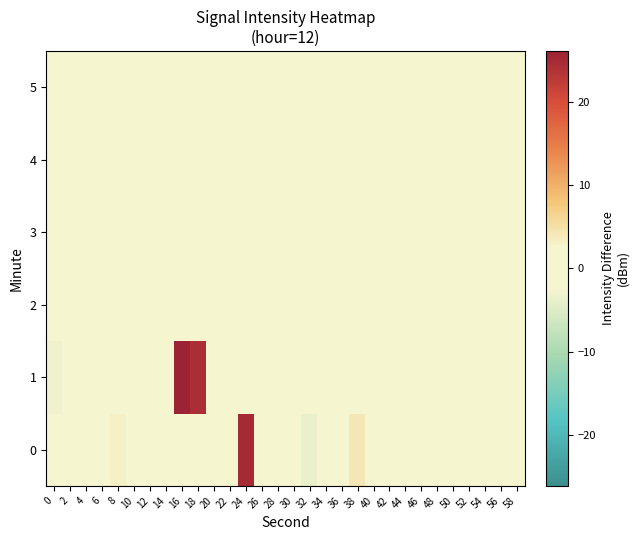

Rank the series by their maximum value, from lowest to highest.

5, 4, 2, 3, 0, 1